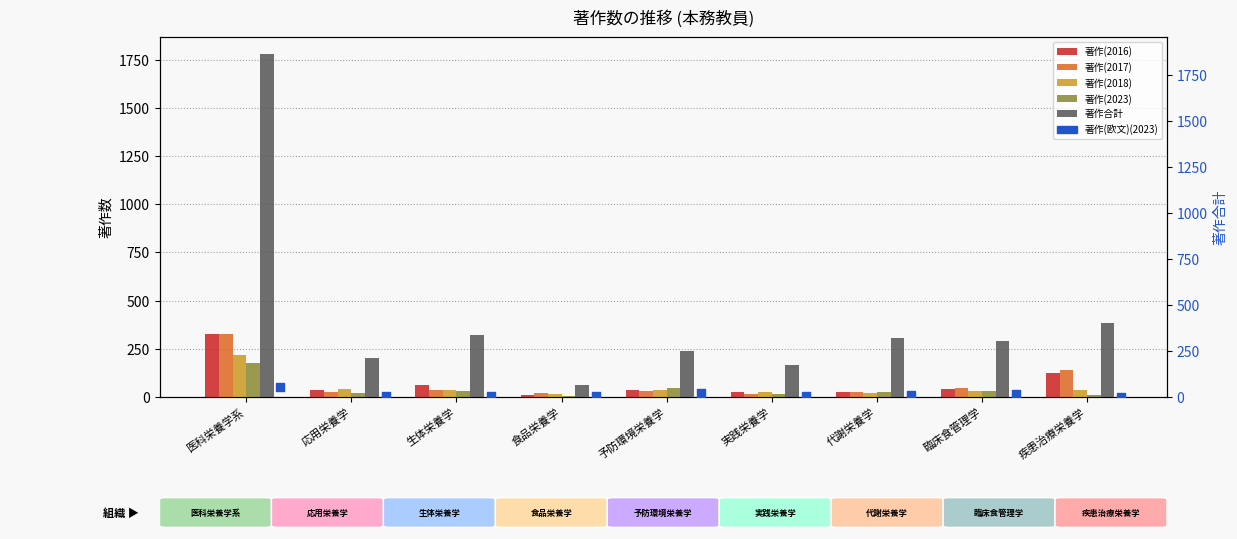

Which series reaches the maximum Y coordinate?

著作合計